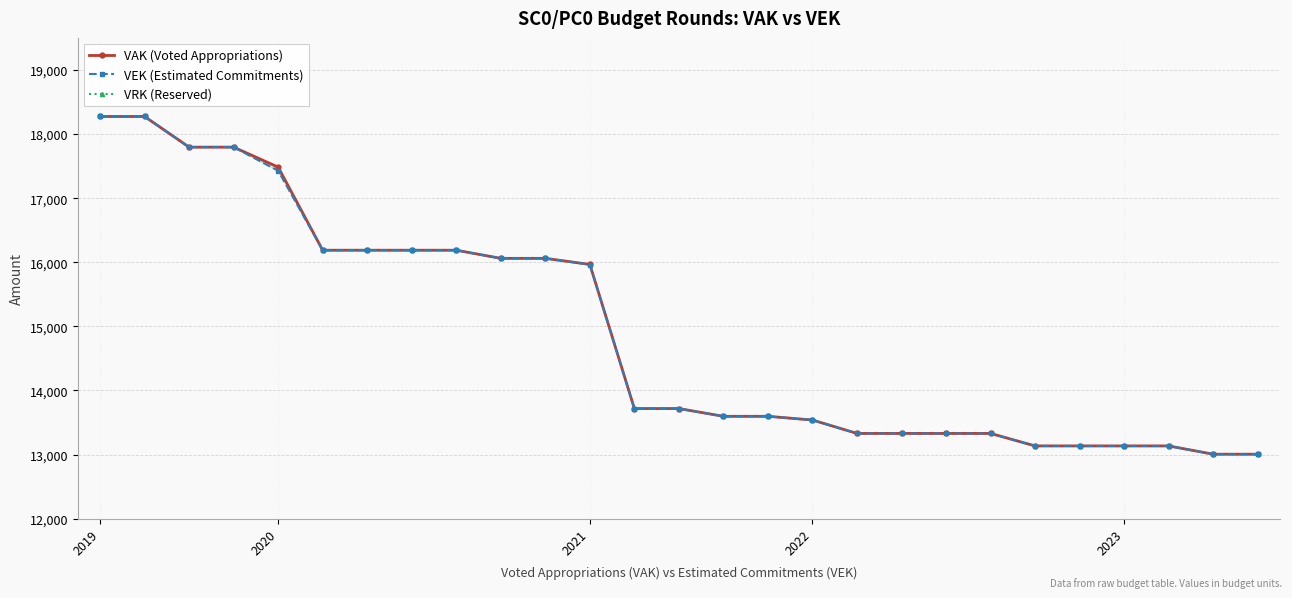

Between 15 and 23, which is larger?

15